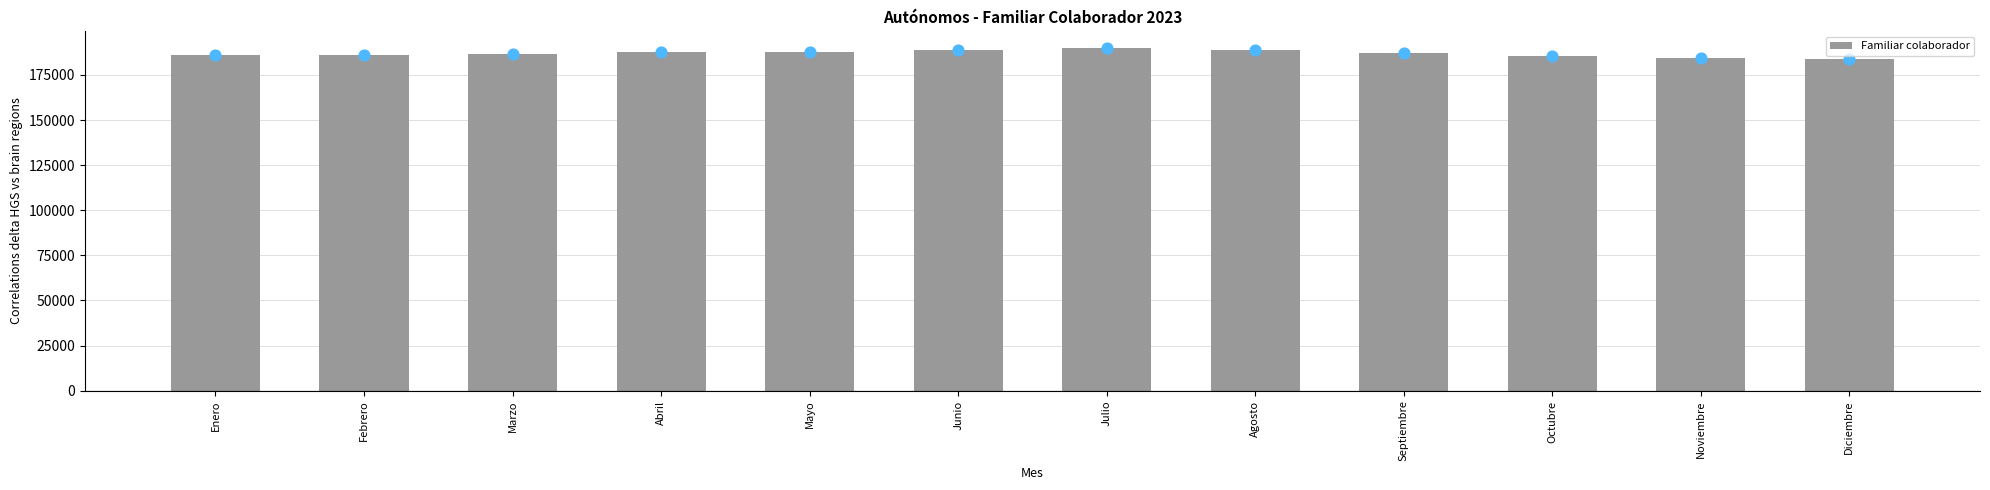

What is the ratio of the value at Agosto to the value at Abril?

1.0